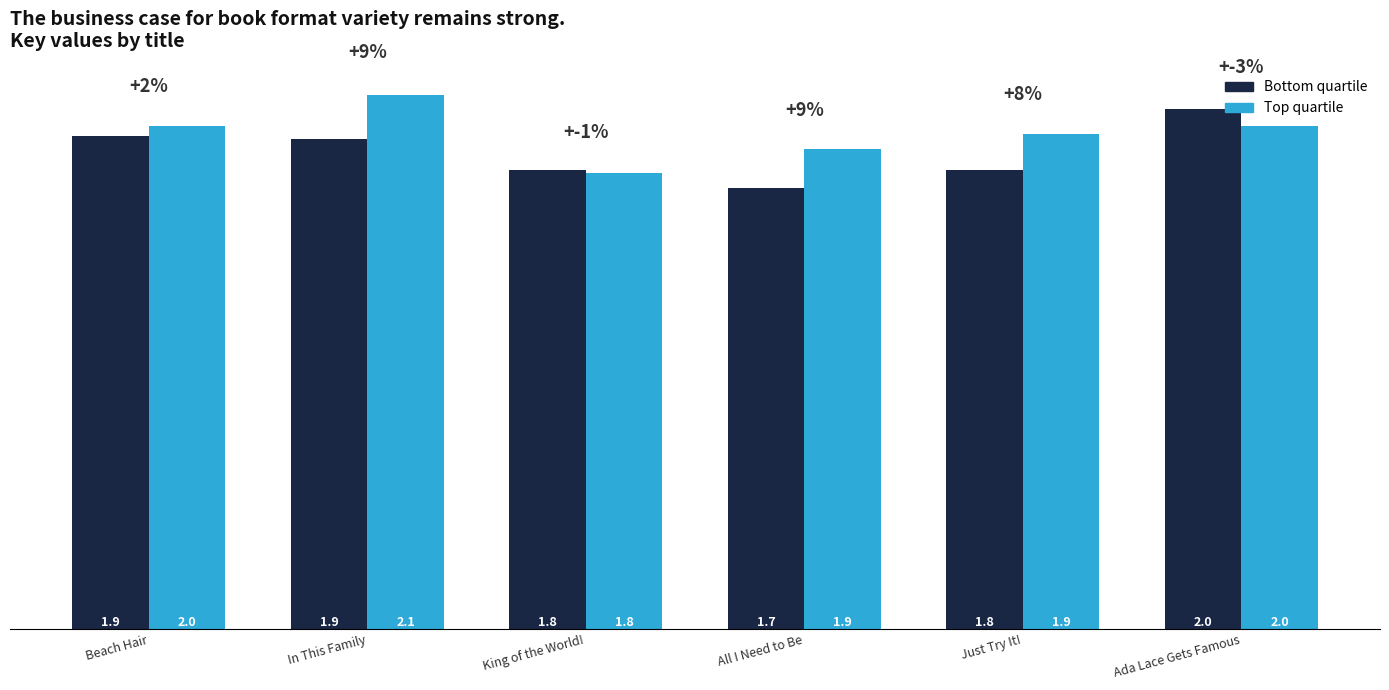

What are all the series names shown in the legend?

Bottom quartile, Top quartile